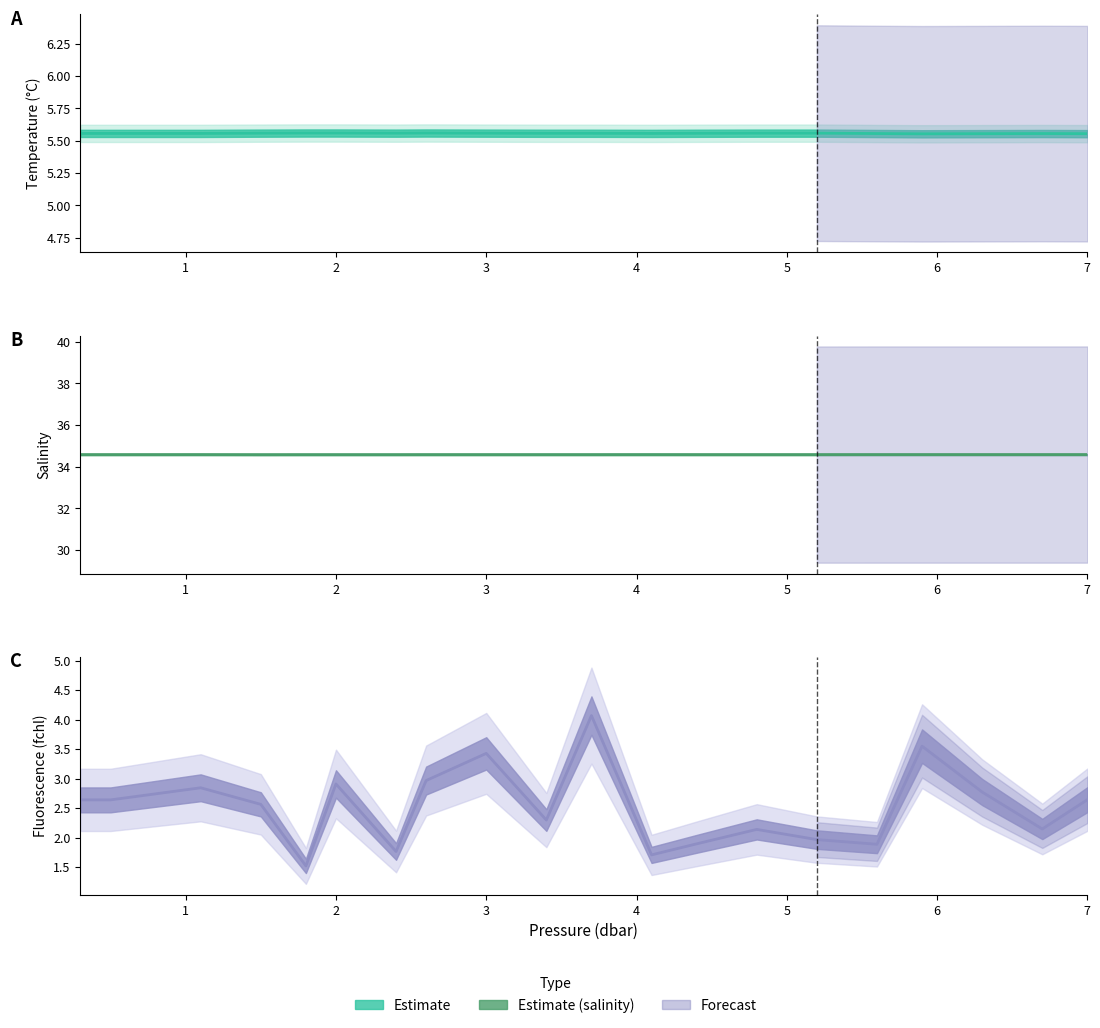

True or false: fchl and t cross at least once.

False